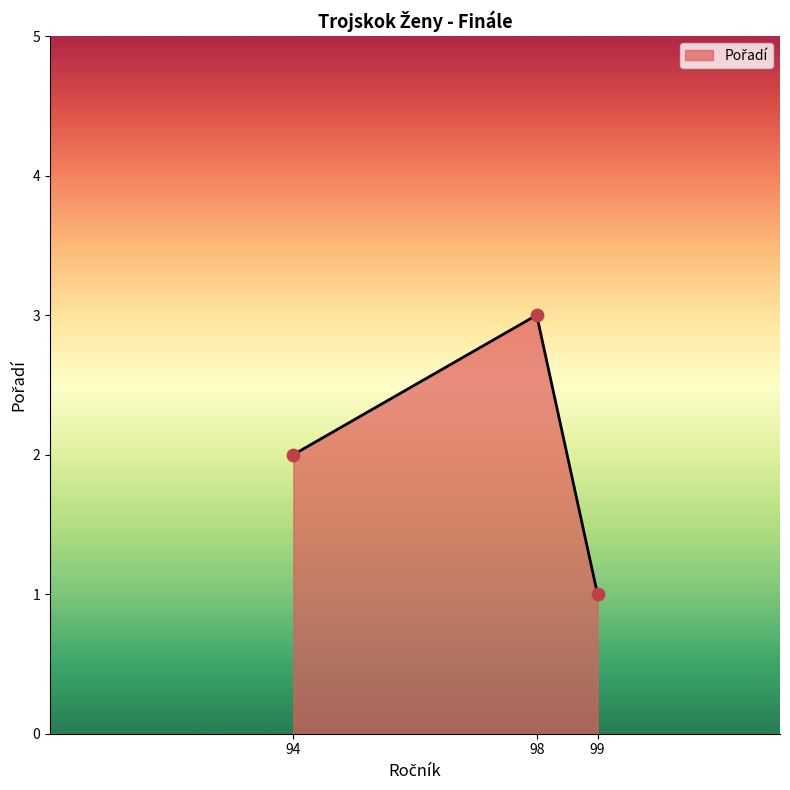

Which has a higher value, 98 or 99?

98